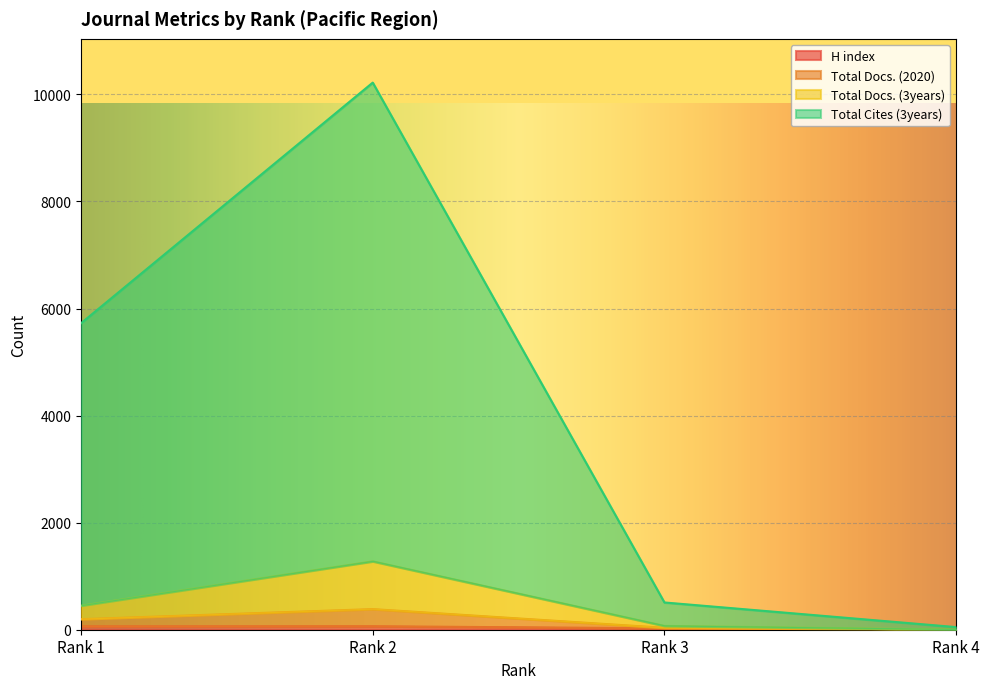

What is the difference between the highest and lowest values at Rank 2?

10156